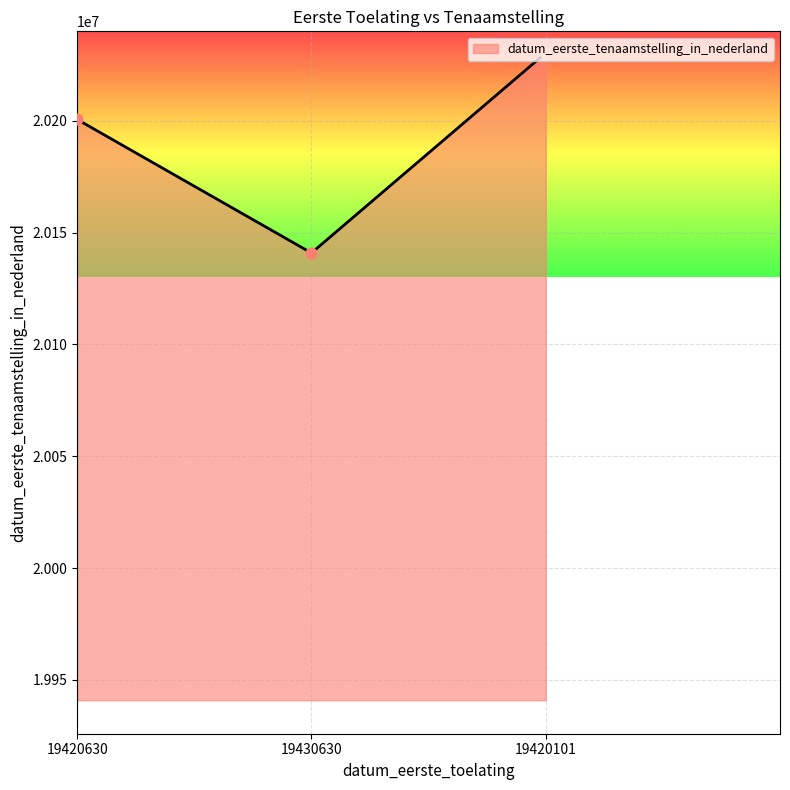

What is the change in value from 19430630 to 19420101?

+89413